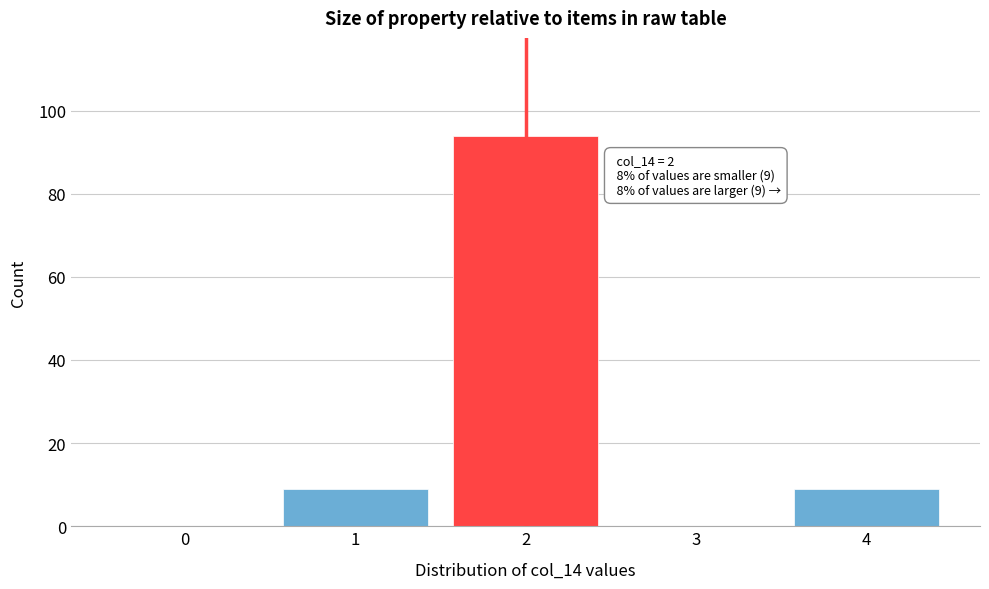

Reading left to right, extract all data points from this chart.

0=0	1=9	2=94	3=0	4=9